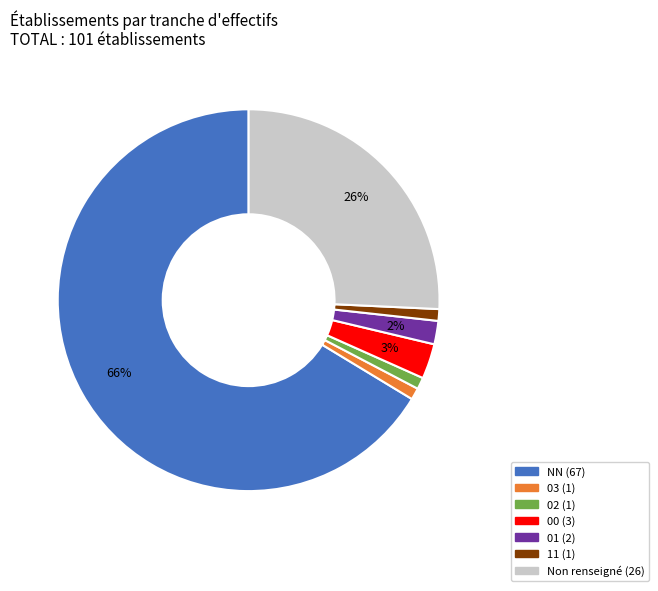

Is there any slice that represents more than half of the pie?

Yes